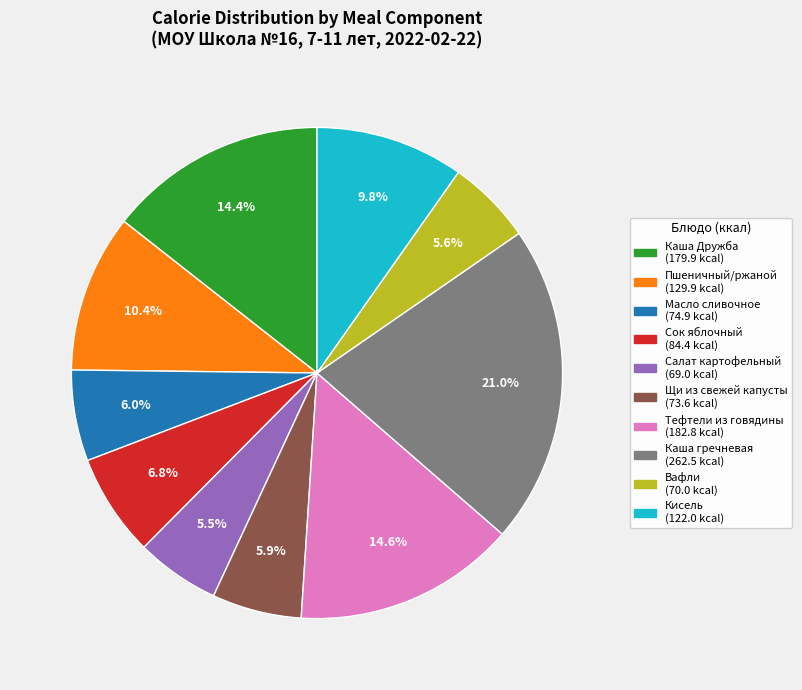

Is there any slice that represents more than half of the pie?

No